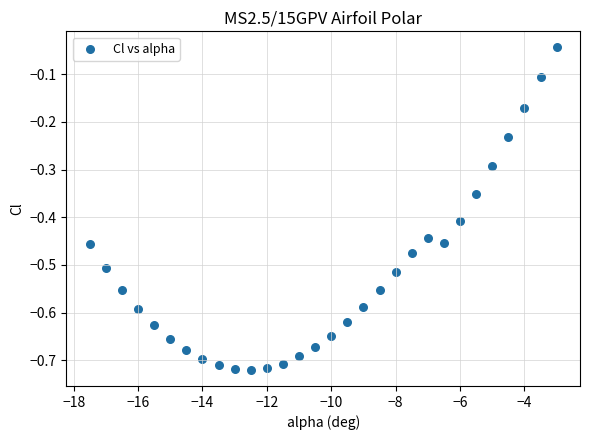

What is the range of X values (max minus min)?

14.5